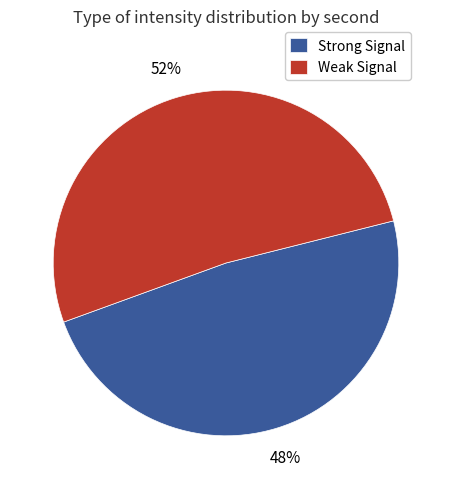

How many slices are in this pie chart?

2